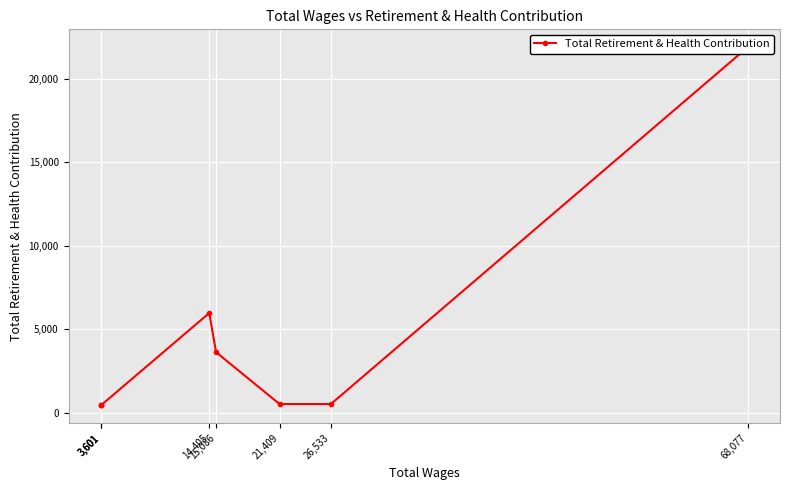

Which has a higher value, 3,601 or 3,601?

3,601